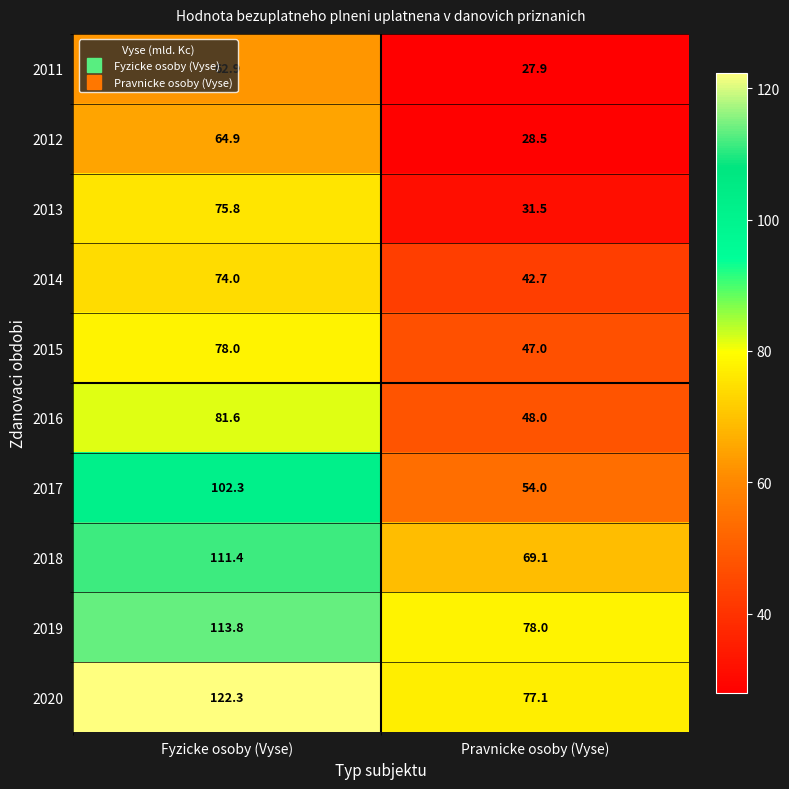

List the series in order of their peak value, highest first.

2020, 2019, 2018, 2017, 2016, 2015, 2013, 2014, 2012, 2011